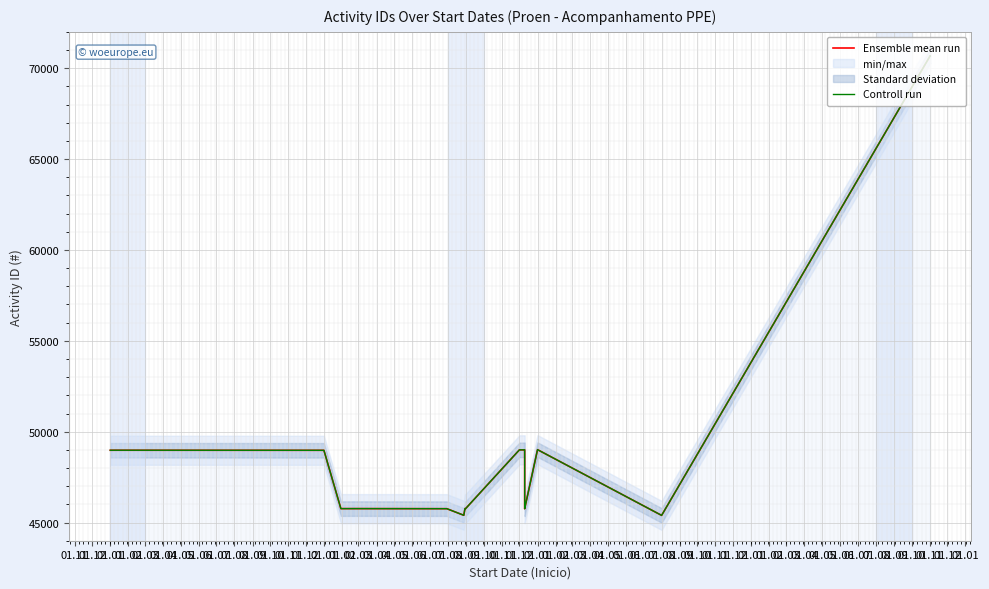

Rank the series by their maximum value, from highest to lowest.

Ensemble mean run, Controll run